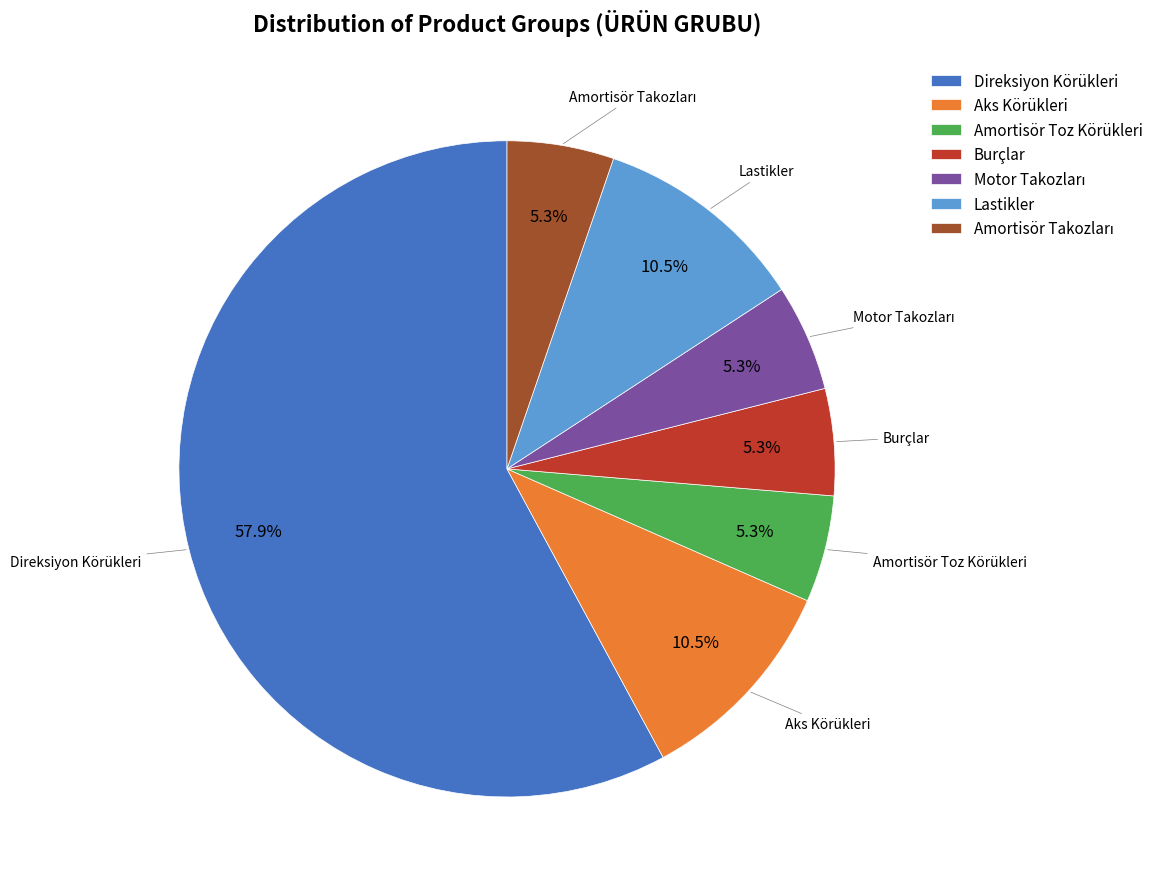

What portion of the pie excludes Aks Körükleri?

89.5%